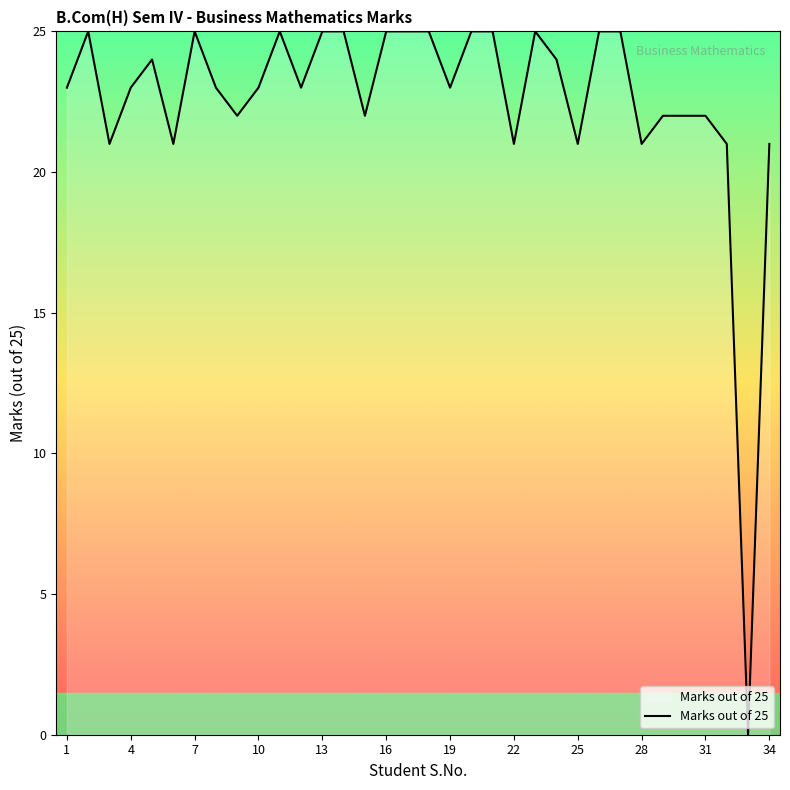

What is the difference between the maximum and minimum values?

25